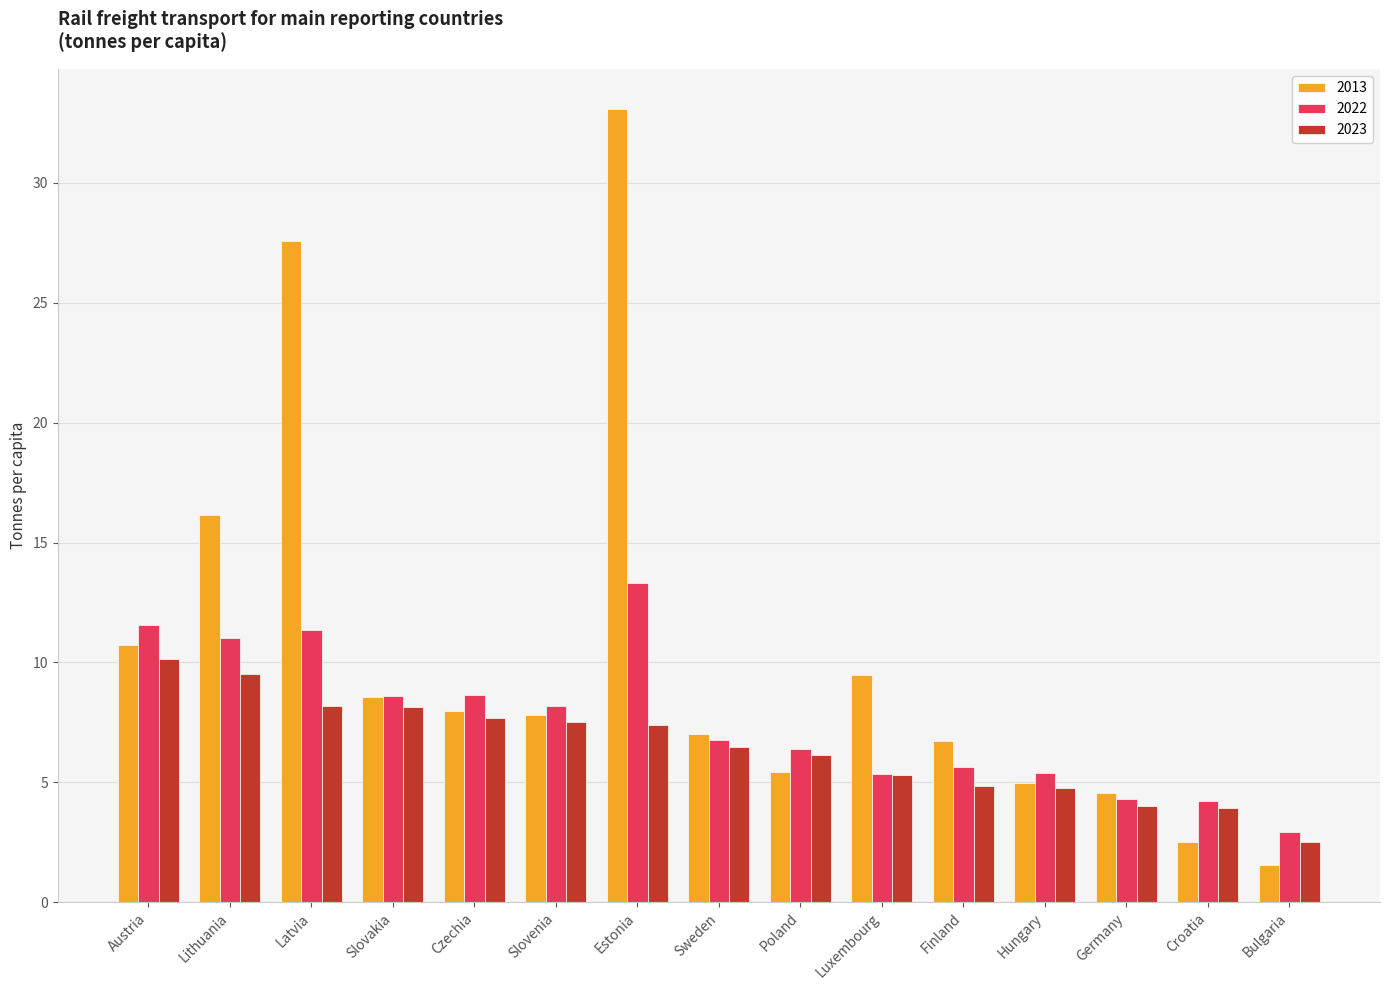

List the series in order of their overall mean, highest first.

2013, 2022, 2023